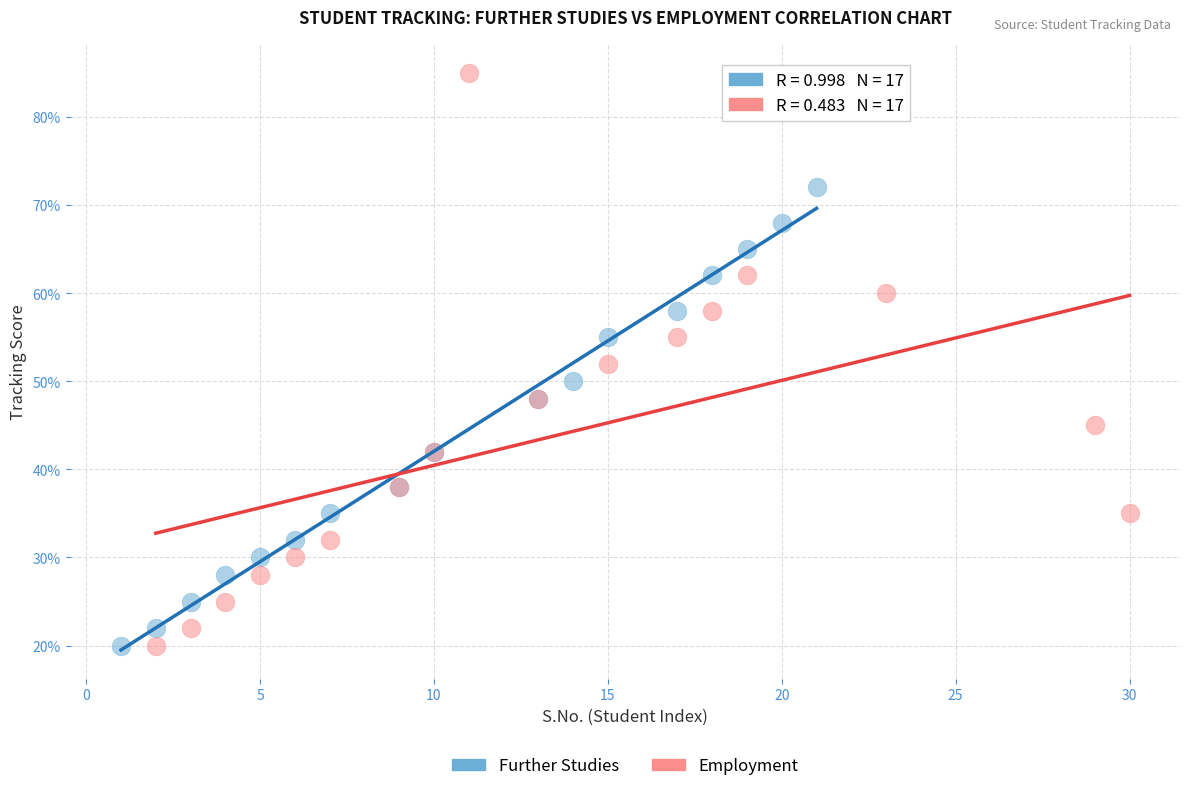

Which series has the widest spread of Y values?

Employment